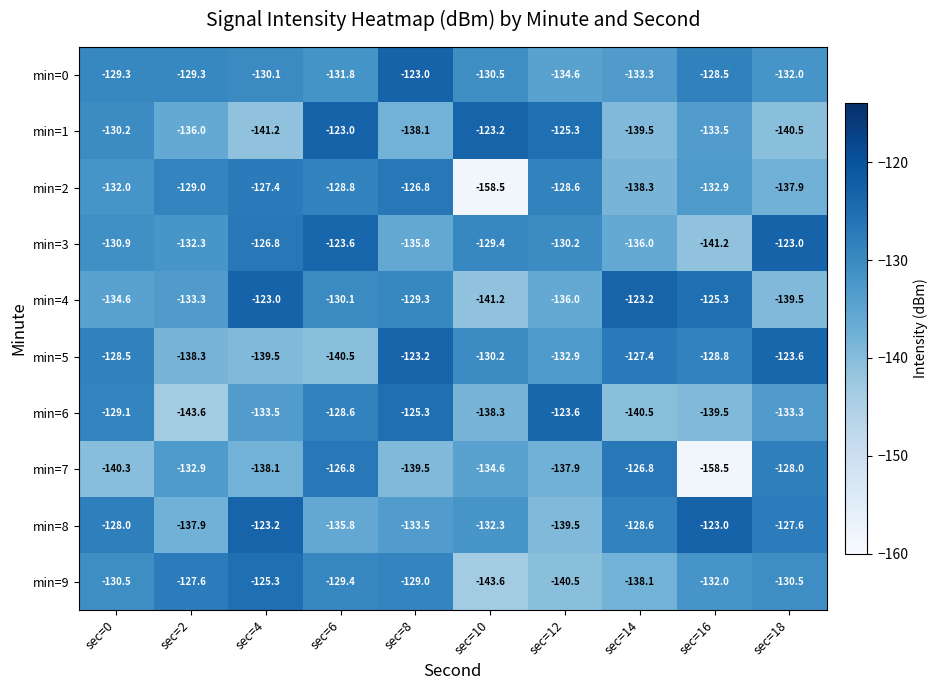

Which series has the largest total across all categories?

min=0